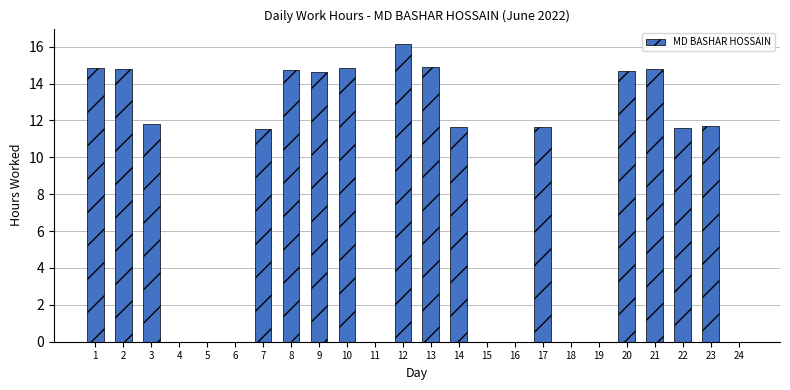

Are the bars horizontal?

No